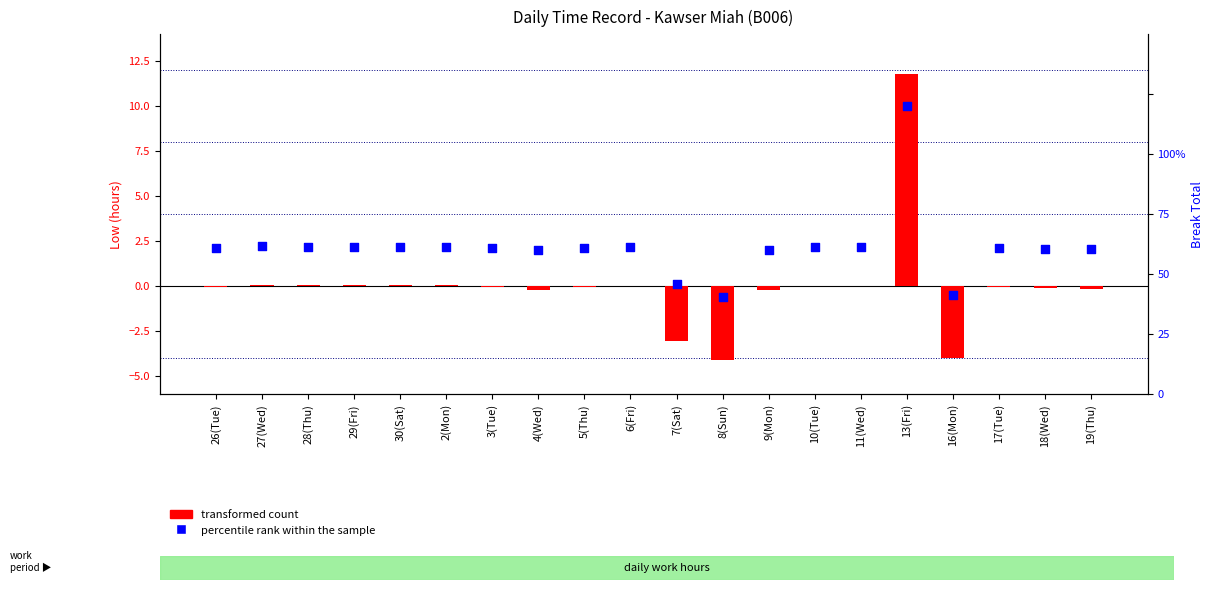

At how many categories does at least one series exceed 3?

1